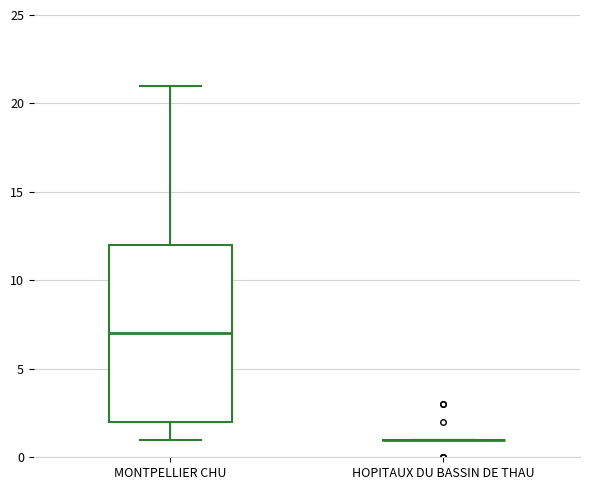

Reading left to right, transcribe this box plot: for each box, give where its median line is, the range the box spans, and where its two whiskers end, as read against the y-axis. The values are not printed on the chart, so give them approximately, as read against the axis.

MONTPELLIER CHU: median 7, box 2 to 12, whiskers 1 to 21
HOPITAUX DU BASSIN DE THAU: box collapsed to a line at 1, whiskers 1 to 1